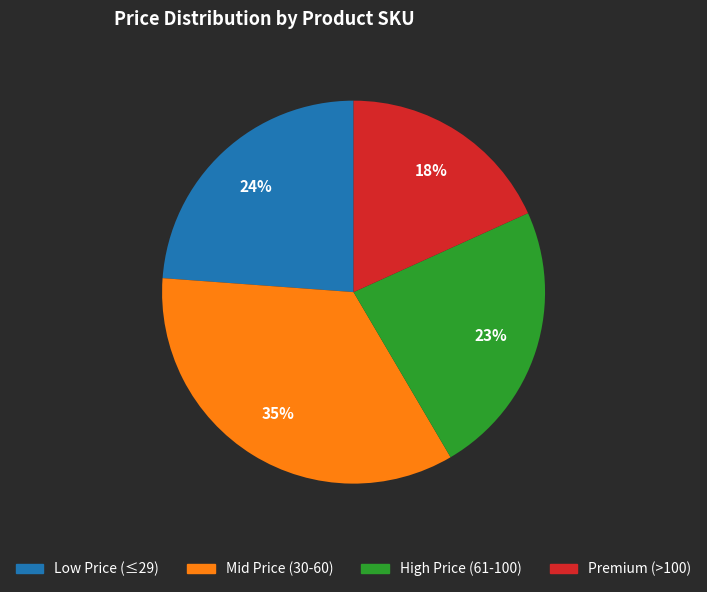

To the nearest percent, what is the average slice percentage?

25%